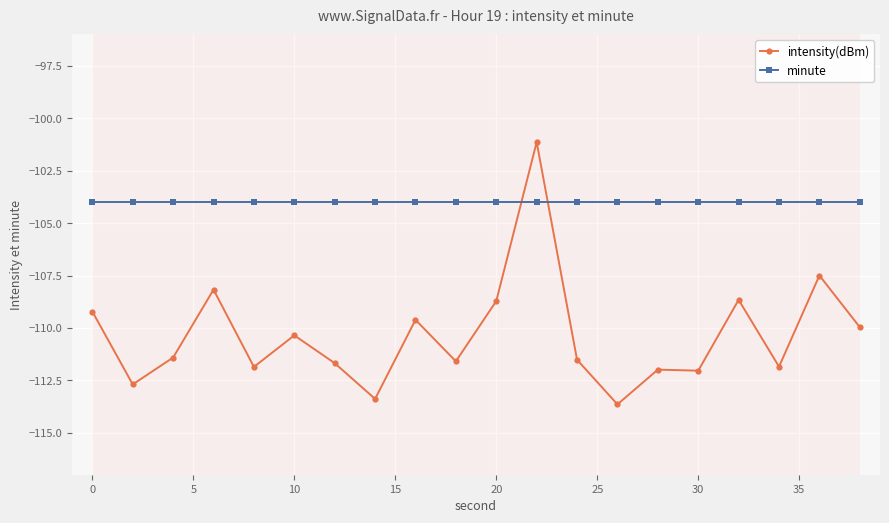

How many lines are shown in the chart?

2